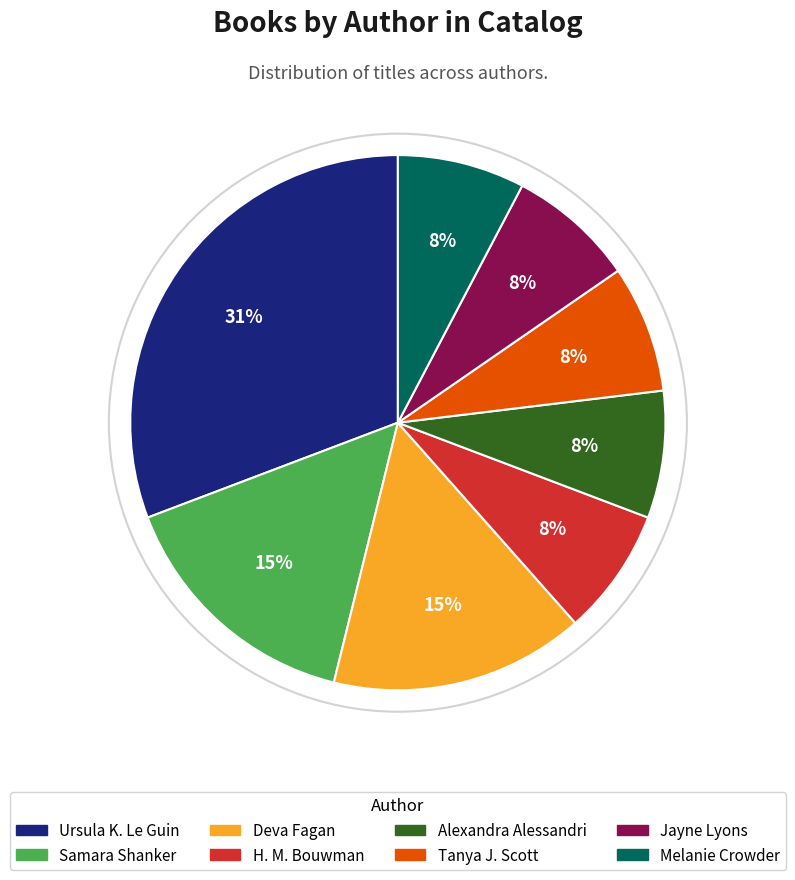

Which slice is the largest?

Ursula K. Le Guin